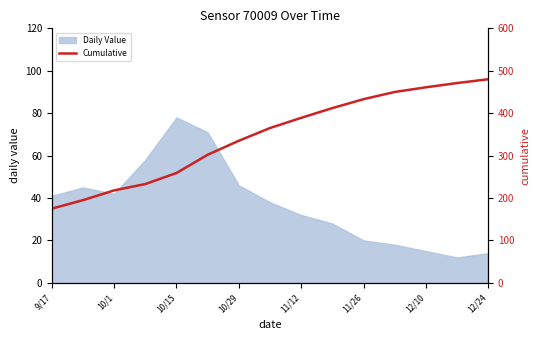

What is the maximum value for Daily Value?

78